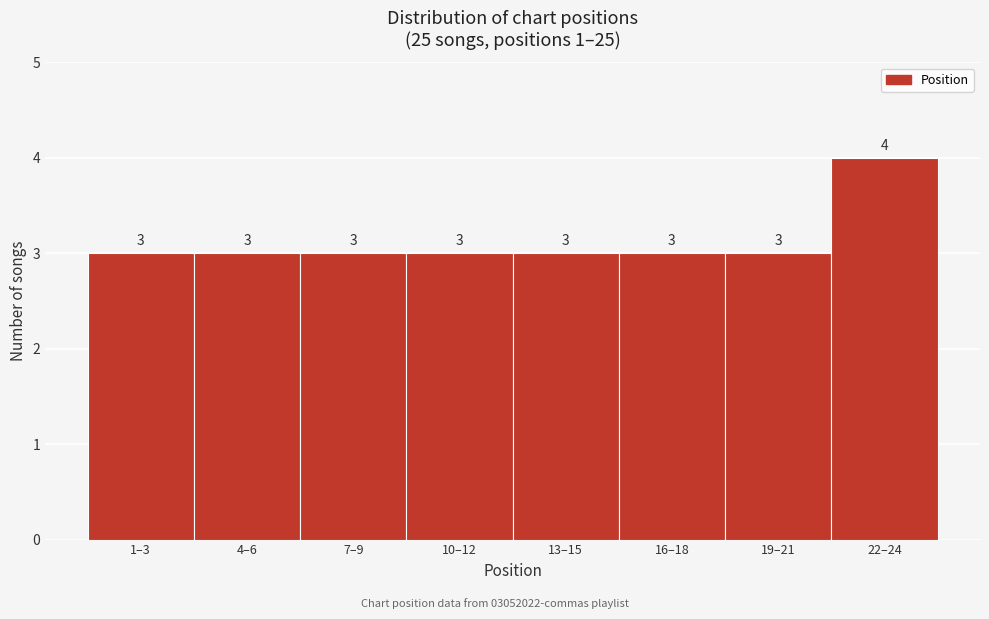

Reading left to right, transcribe all the data shown in this chart.

3	3	3	3	3	3	3	4